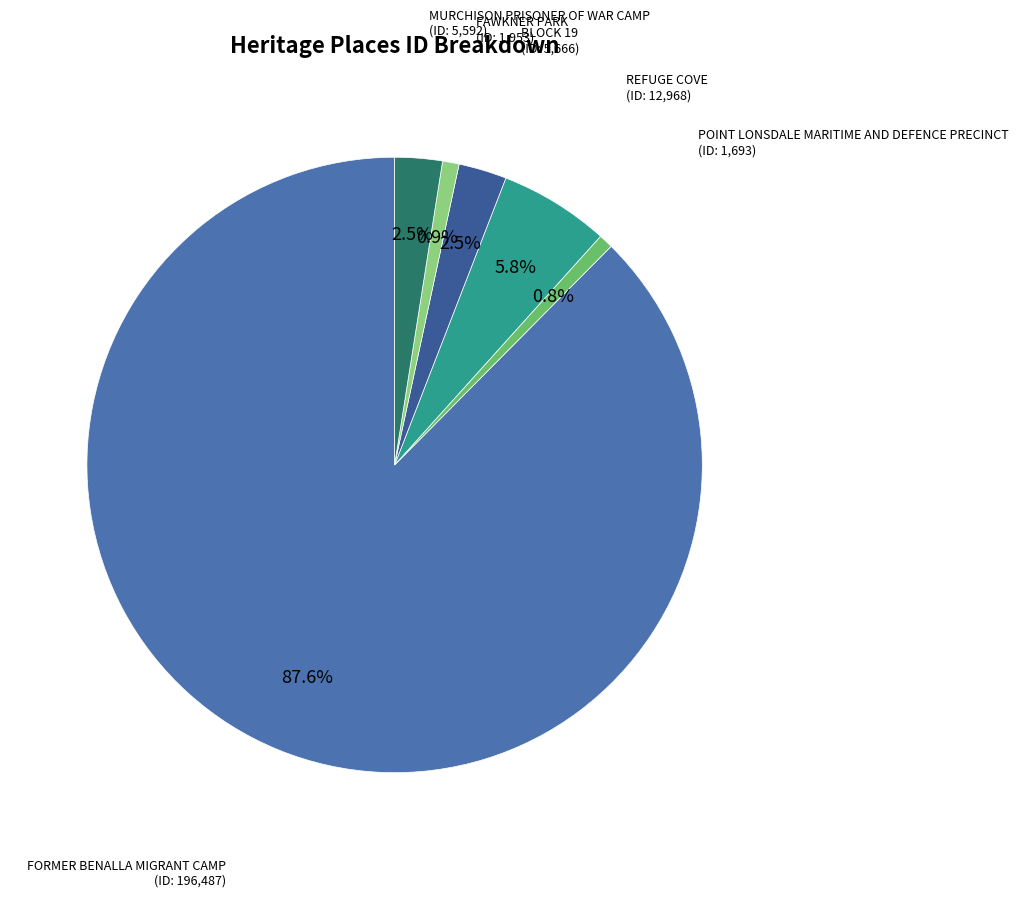

To the nearest percent, what is the average slice percentage?

17%